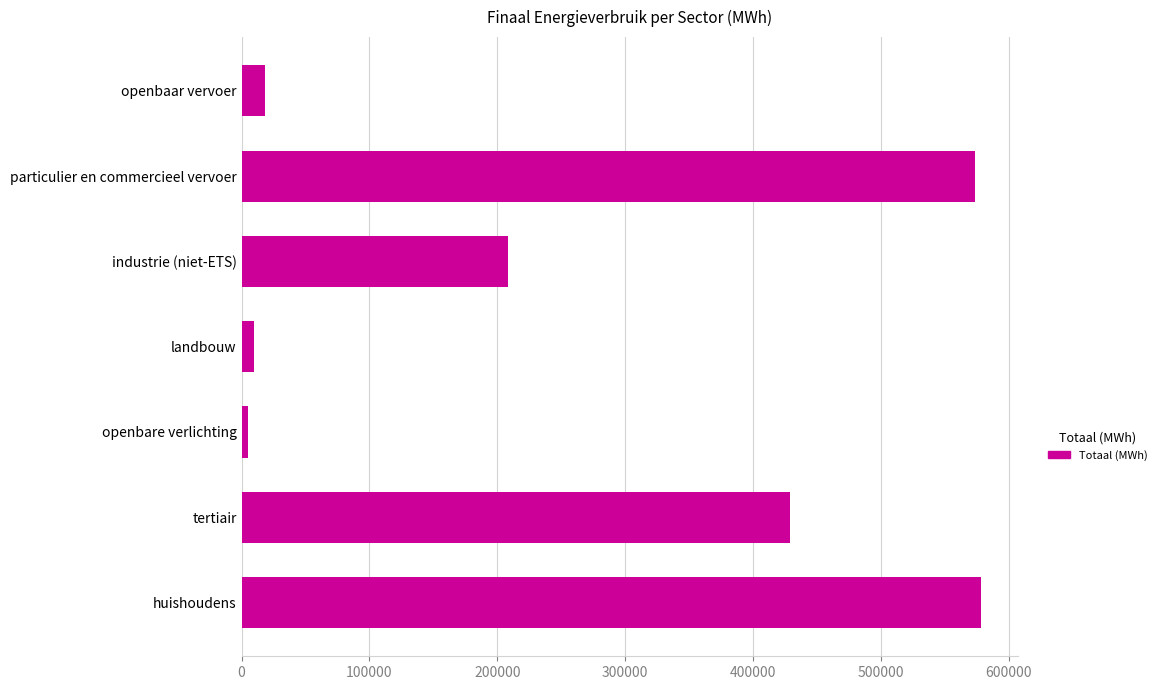

What is the smallest value displayed?

5102.2